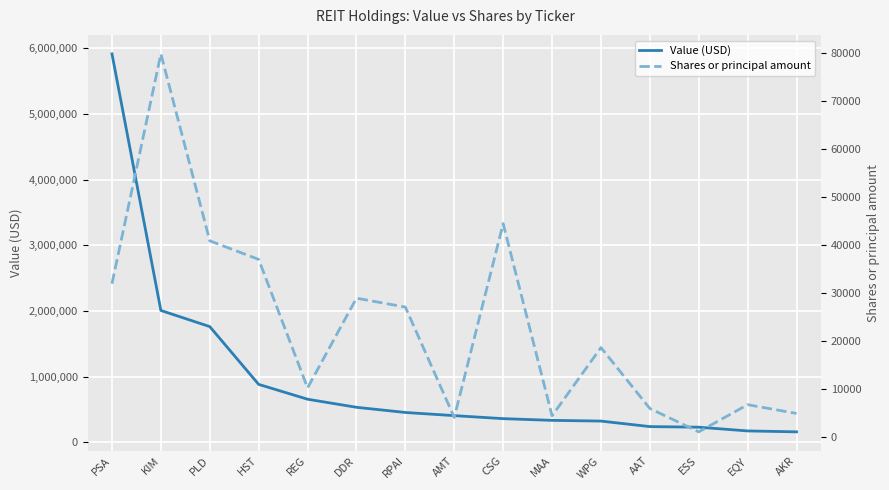

What is the total value across all series at PLD?

1801923